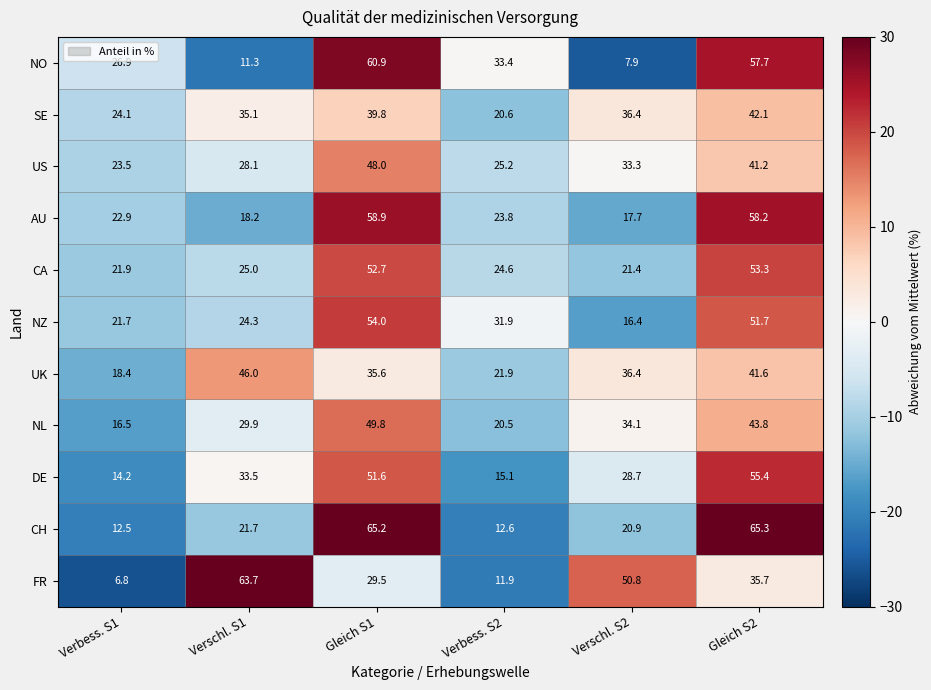

Which series has the largest total across all categories?

NZ